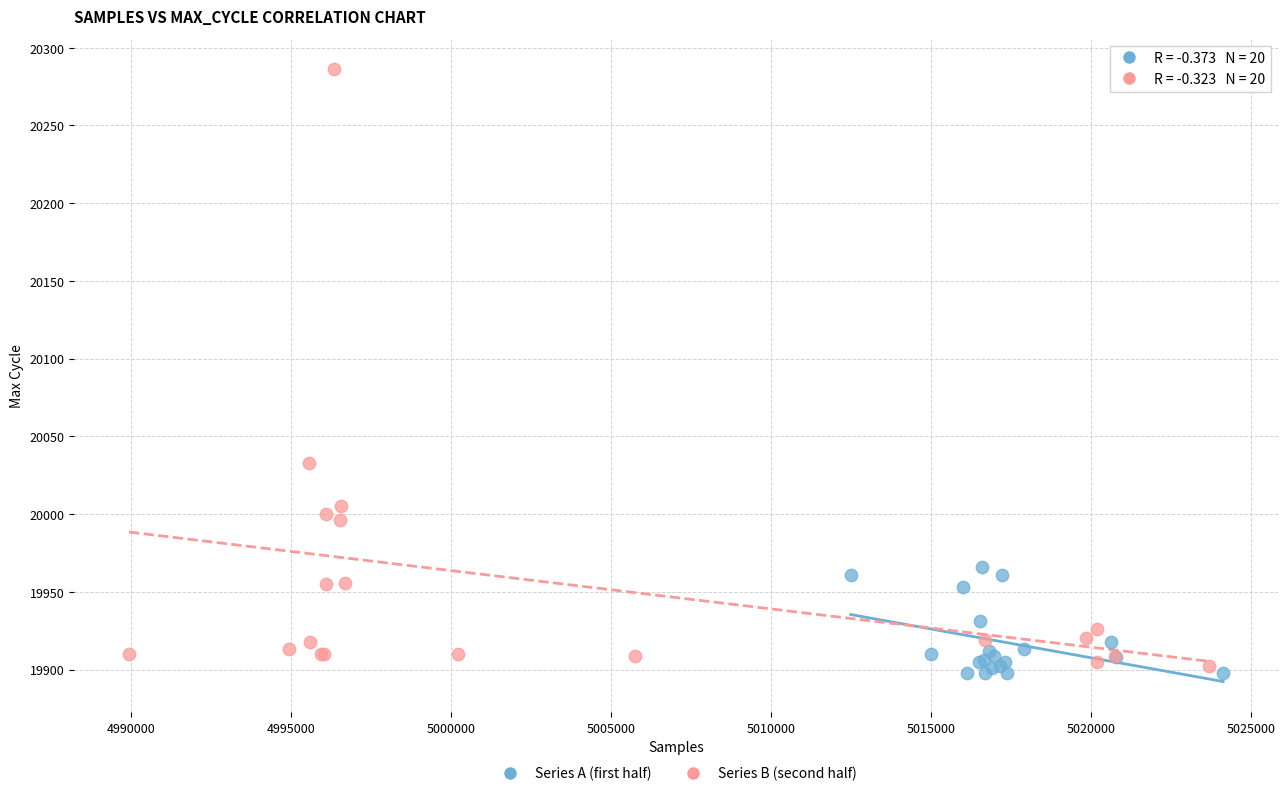

Which series has the widest spread of Y values?

Series B (second half)